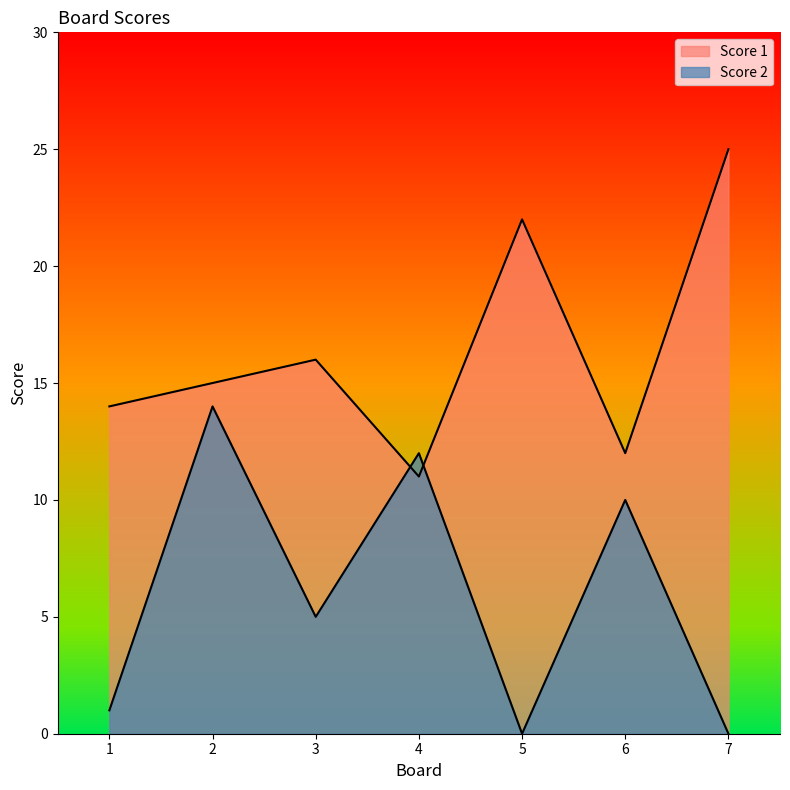

At how many categories does at least one series exceed 18?

2